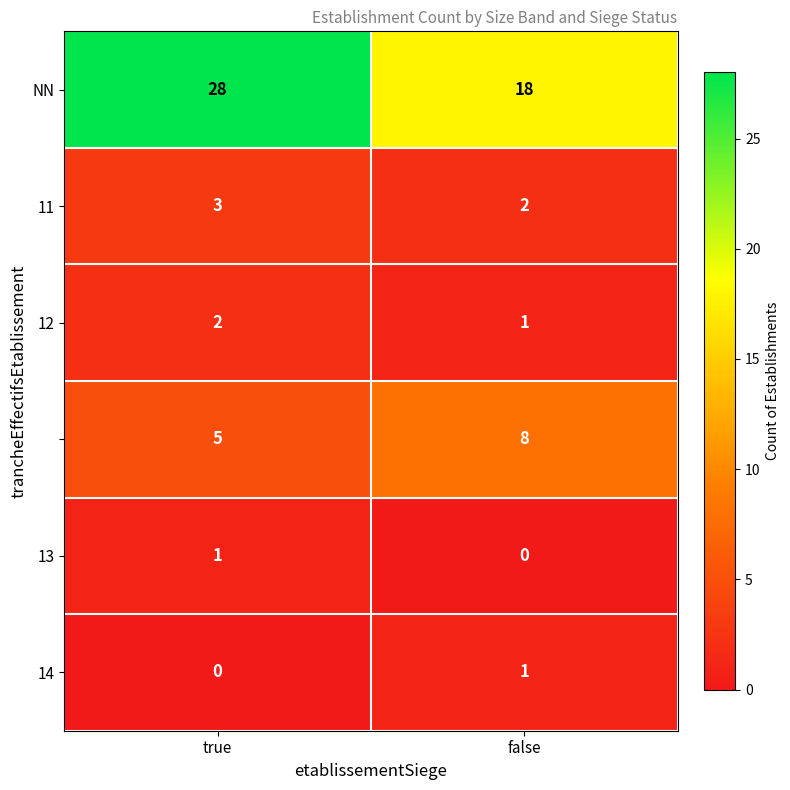

What is the total value across all series at false?

30